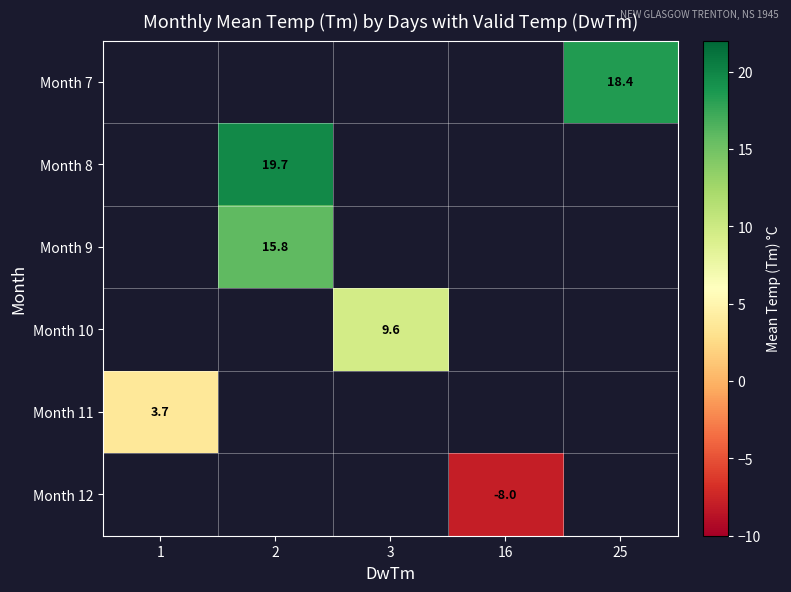

At which category does the chart reach its minimum across all series?

16